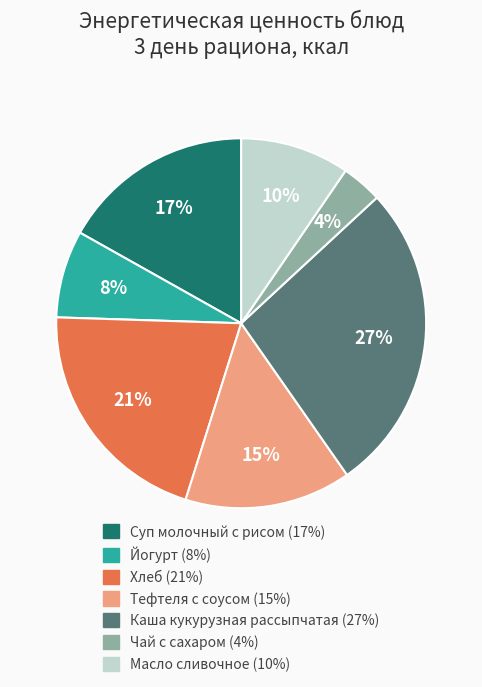

Does any single category account for the majority?

No